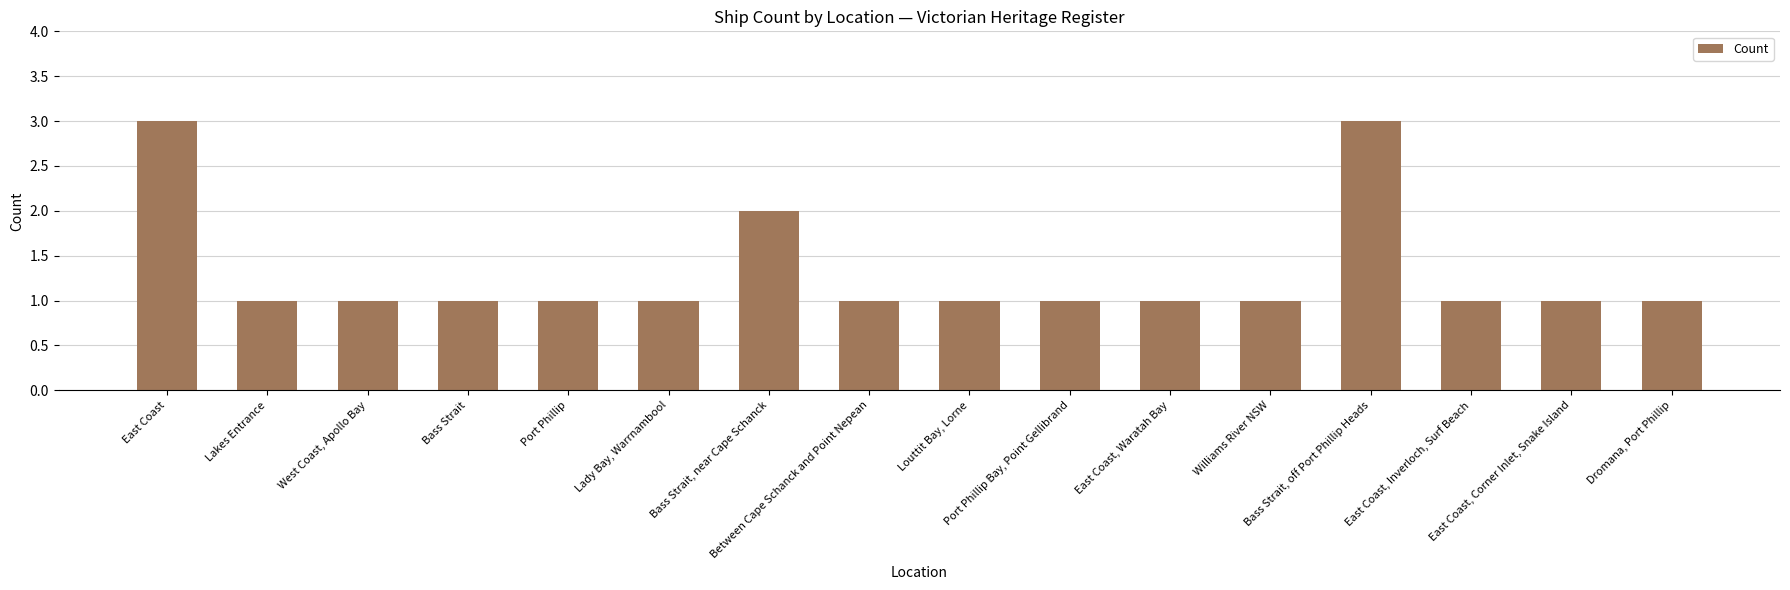

What is the difference between the maximum and minimum values?

2